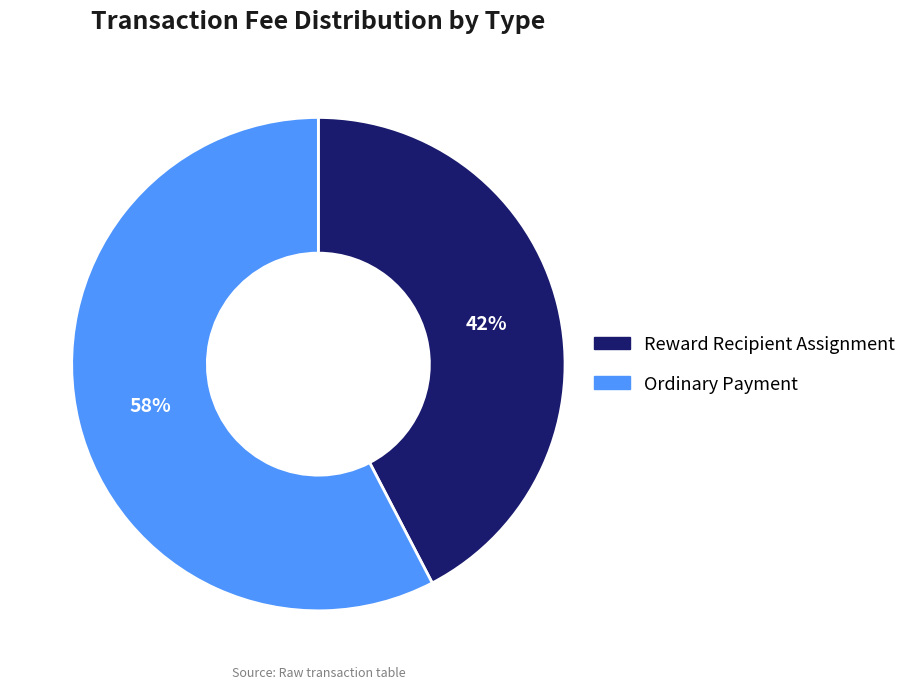

Which slice is the largest?

Ordinary Payment